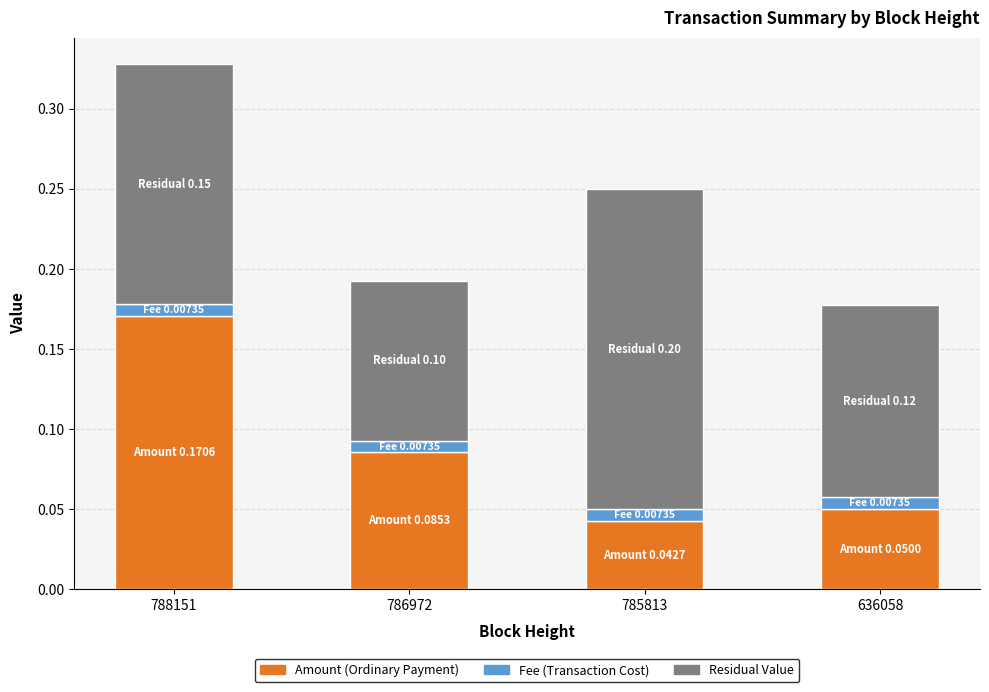

At which category is the sum across all series the highest?

788151